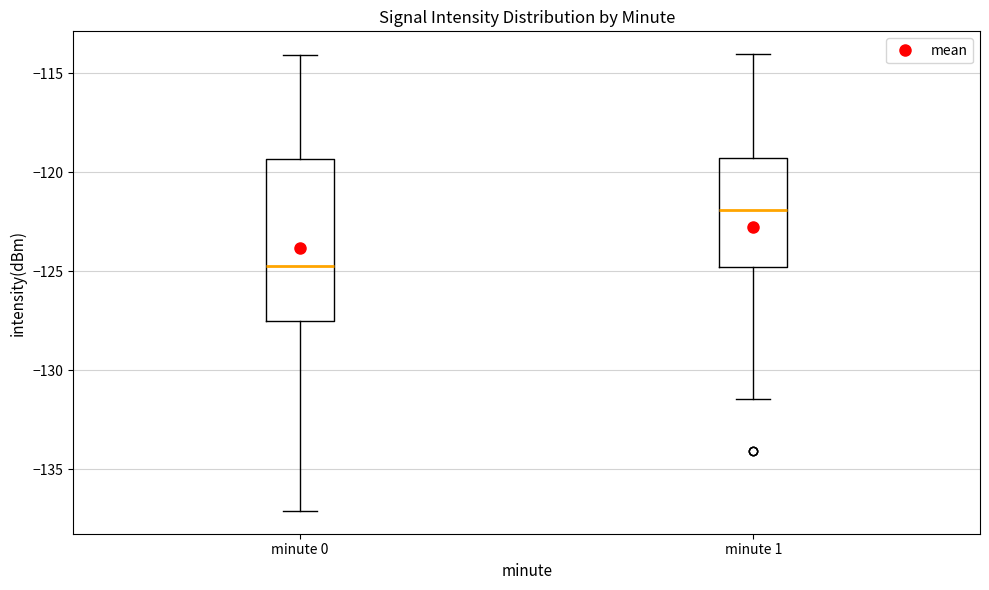

Reading left to right, read every box against the y-axis: the position of its median line, the range the box covers, and the ends of its whiskers. The values are not printed on the chart, so give them approximately, as read against the axis.

minute 0: median -124.5, box -127.5 to -119.5, whiskers -137.0 to -114.0
minute 1: median -122.0, box -125.0 to -119.5, whiskers -131.5 to -114.0